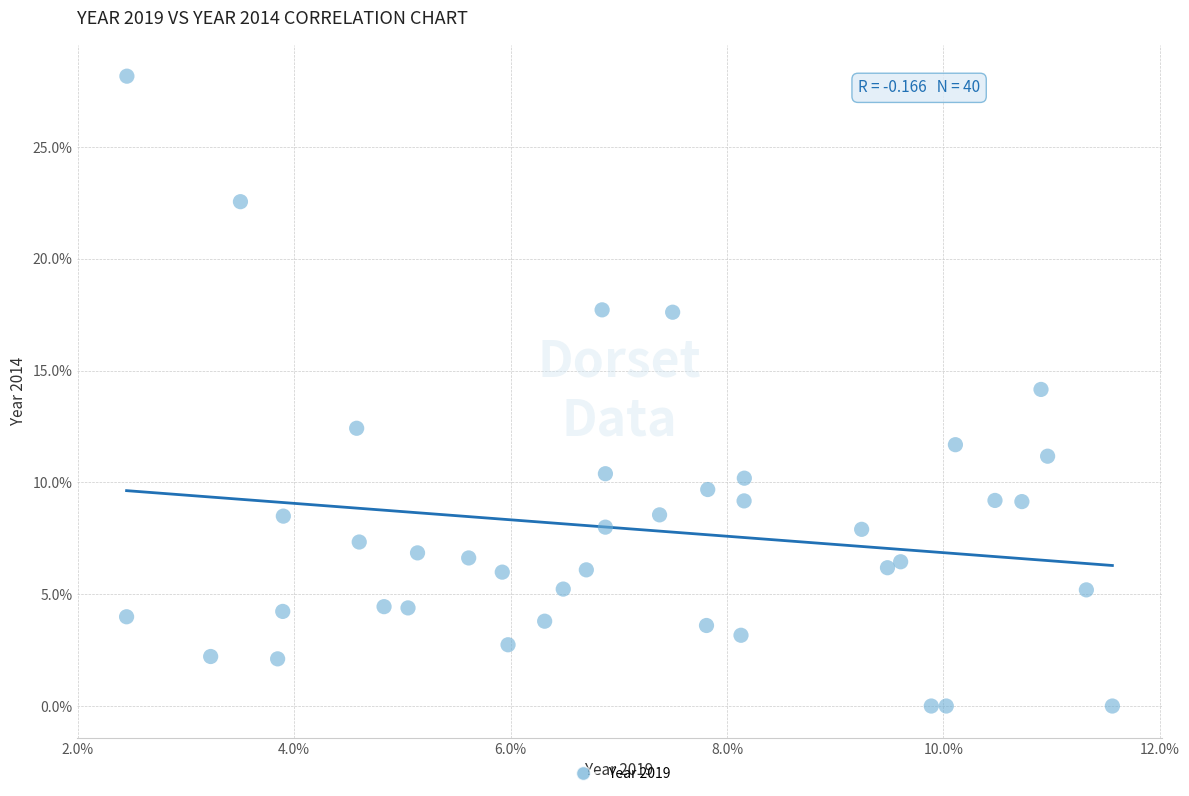

What is the range of Y values (max minus min)?

28.2